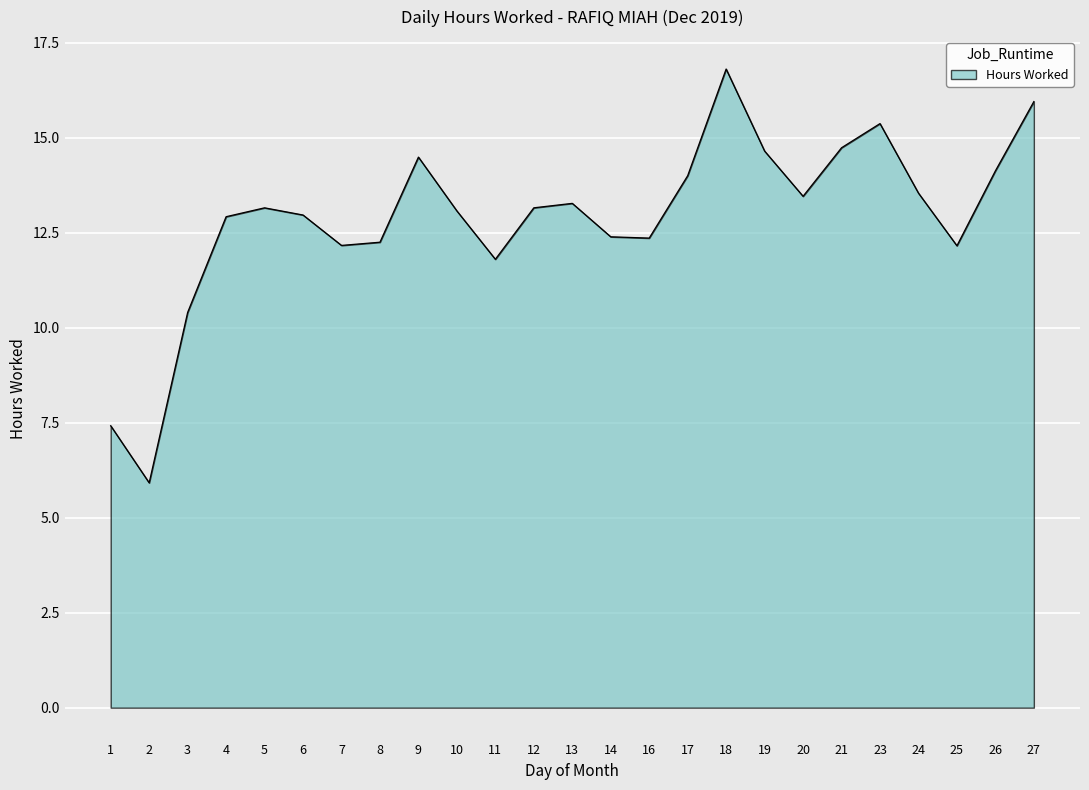

At which category does the data reach its first local valley?

2